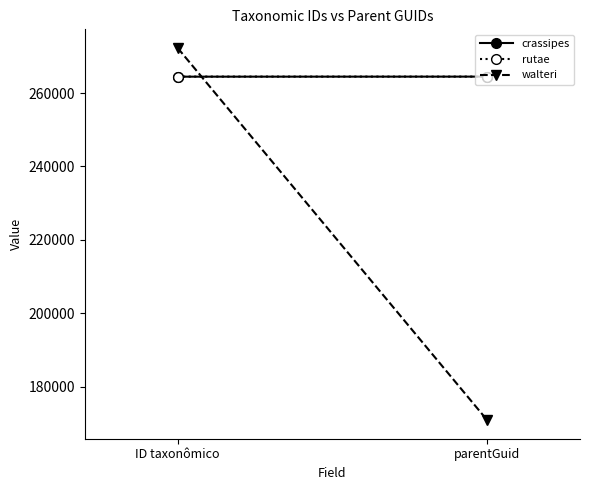

What is the difference between the maximum and minimum values in the rutae series?

4